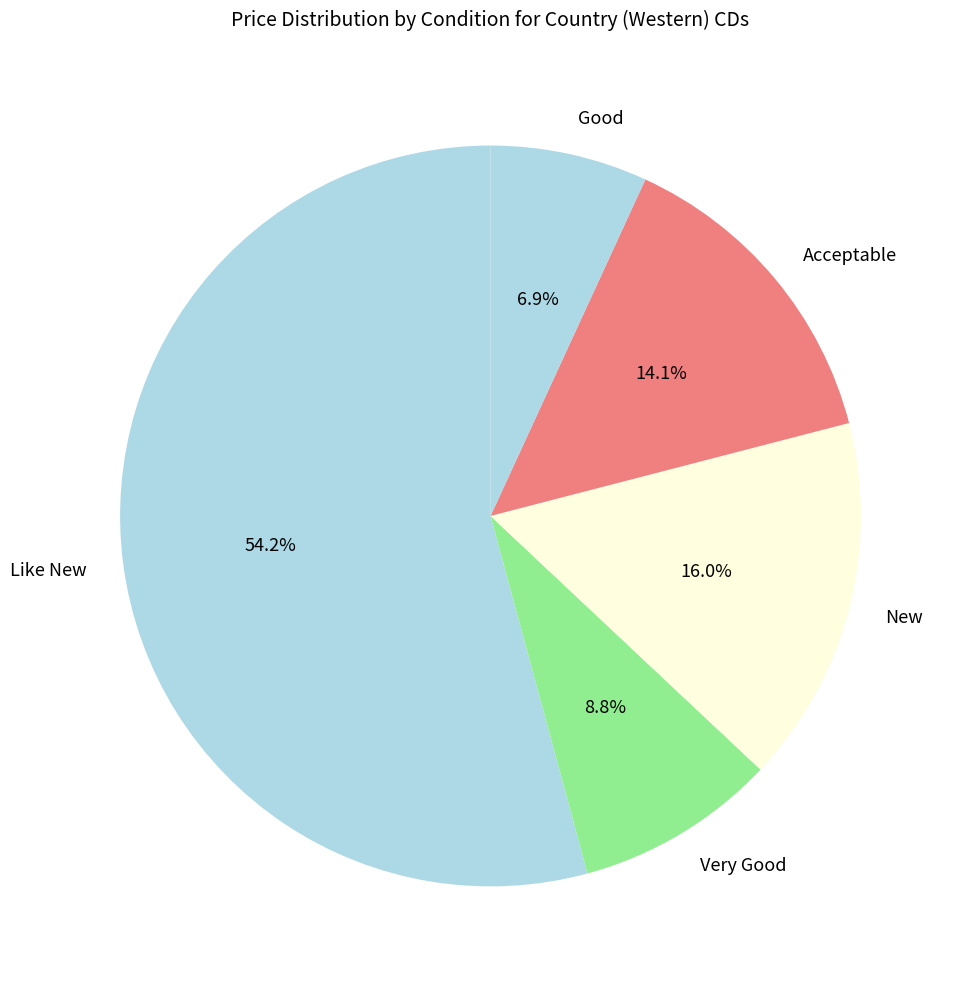

Which category has the biggest portion of the pie?

Like New